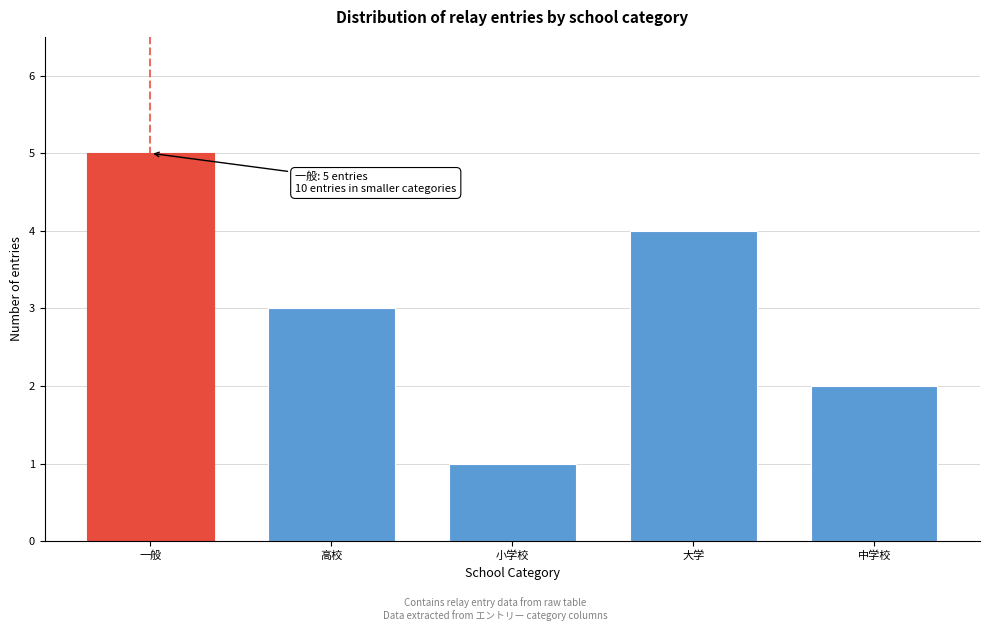

Reading left to right, extract all data points from this chart.

一般=5	高校=3	小学校=1	大学=4	中学校=2